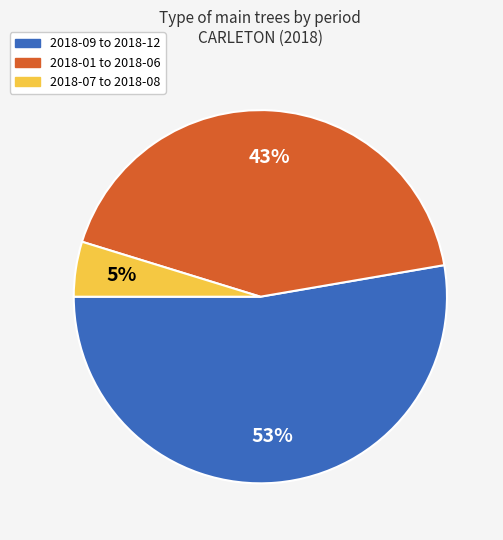

To the nearest percent, what is the difference between the largest and smallest slice percentages?

48%